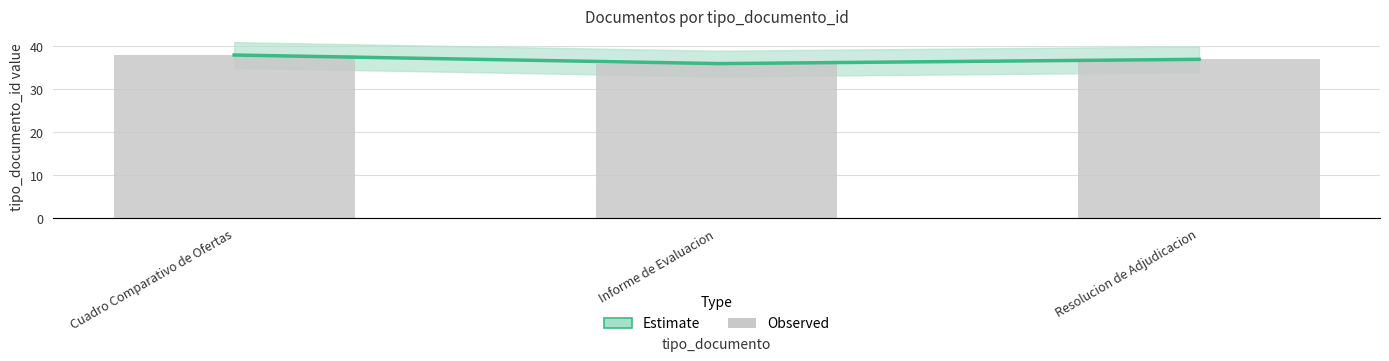

Rank the categories by value from lowest to highest.

Informe de Evaluacion, Resolucion de Adjudicacion, Cuadro Comparativo de Ofertas